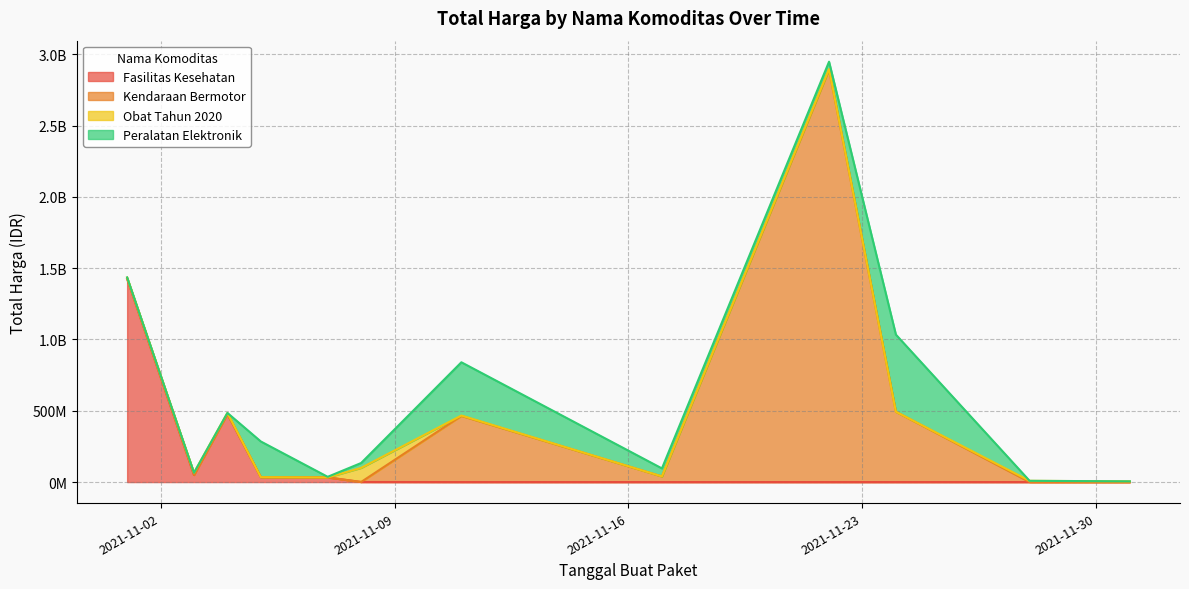

Is the value of Peralatan Elektronik at 2021-11-01 greater than the value of Kendaraan Bermotor at 2021-11-11?

No